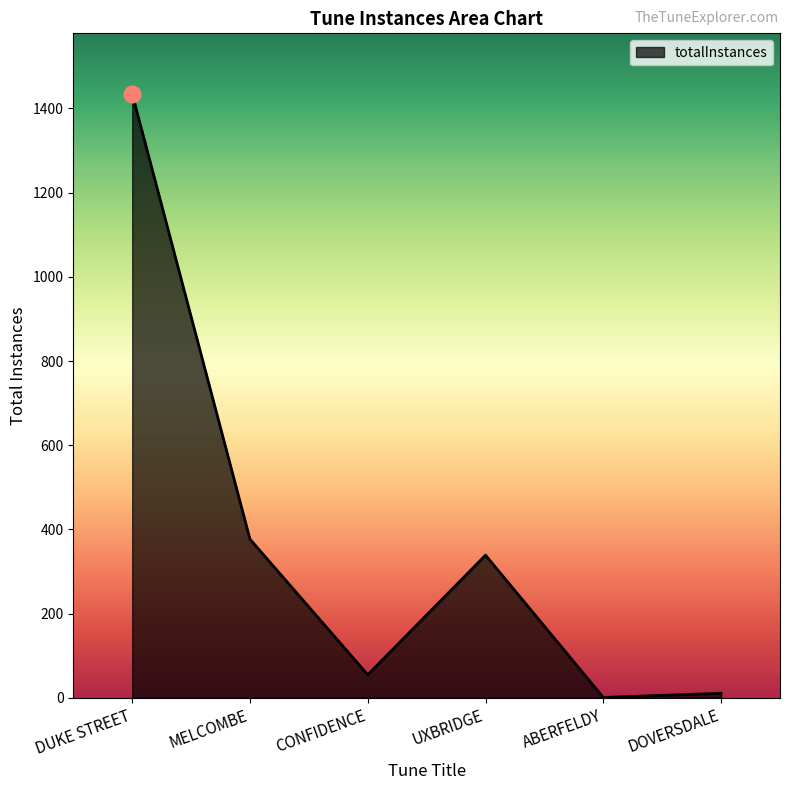

At which category does the data reach its first local valley?

CONFIDENCE